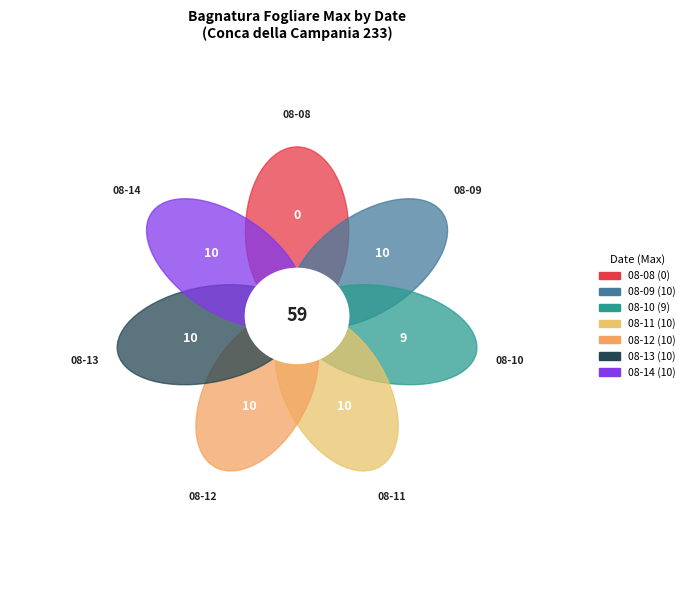

Which category has the smallest portion of the pie?

2022-08-08